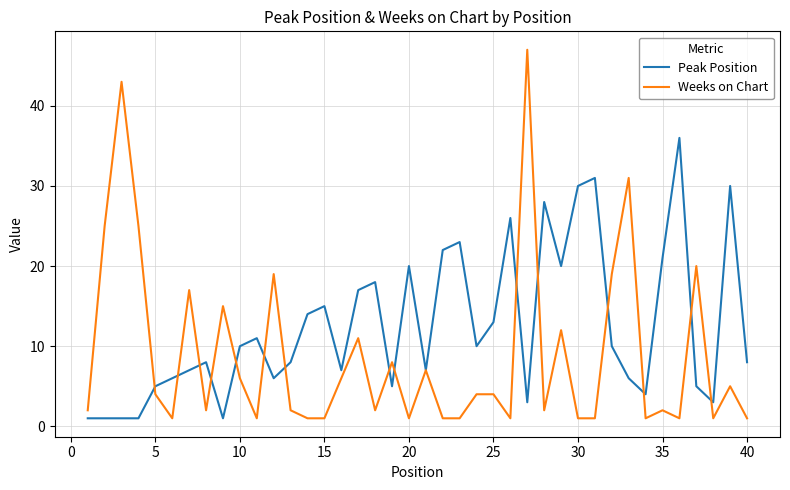

Rank the series by their average value, from highest to lowest.

Peak Position, Weeks on Chart